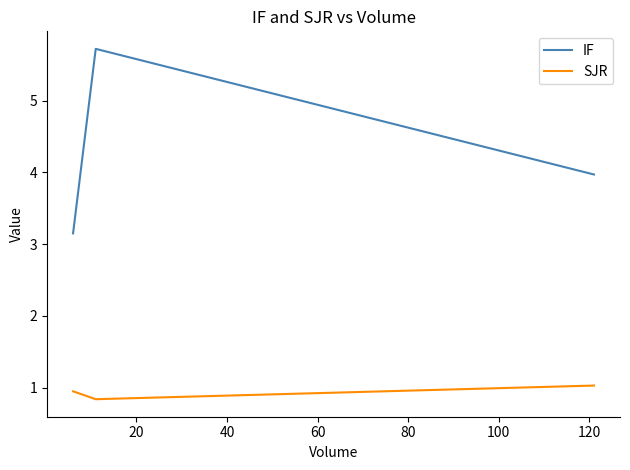

Which series has the largest total across all categories?

IF